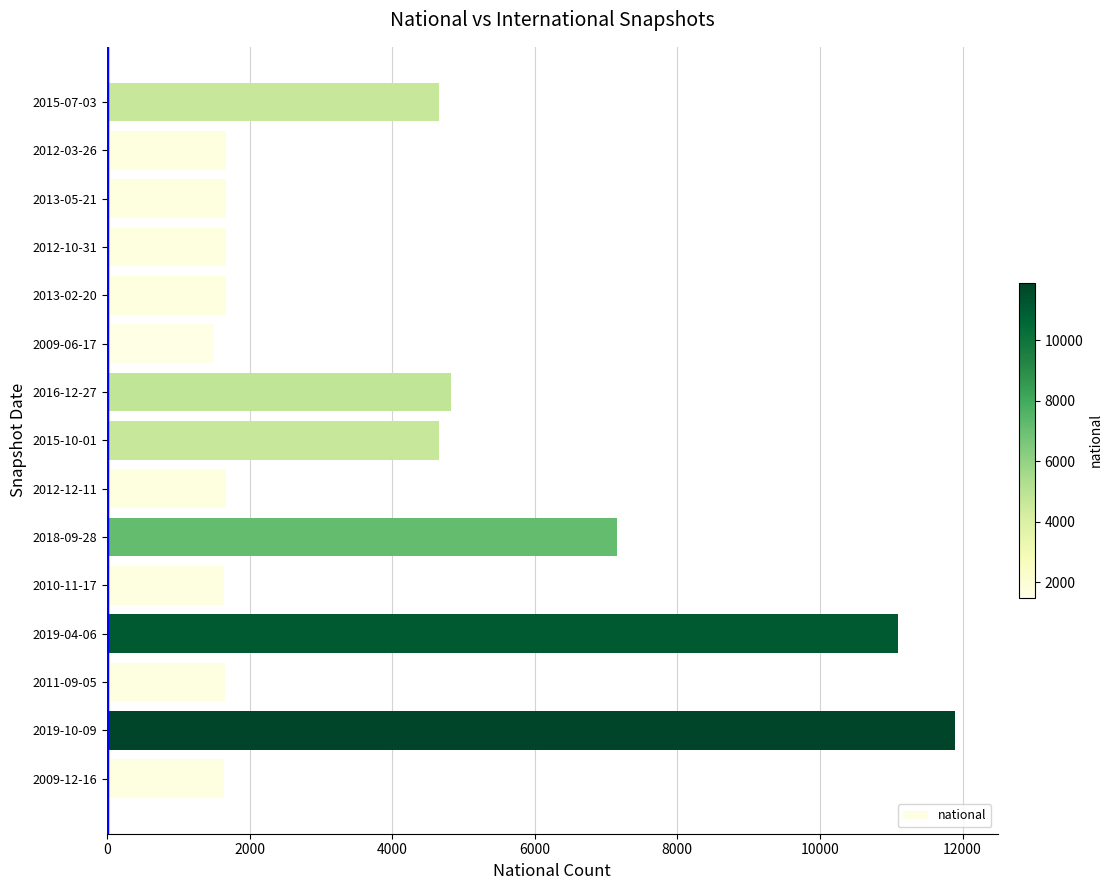

What is the sum of all values?

59053